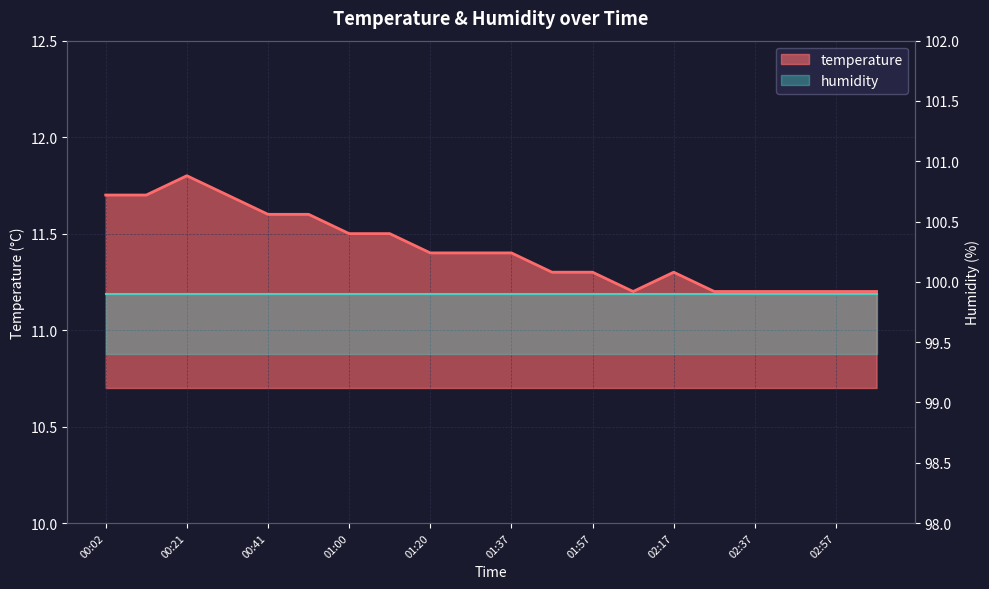

Rank the series by their average value, from lowest to highest.

temperature, humidity